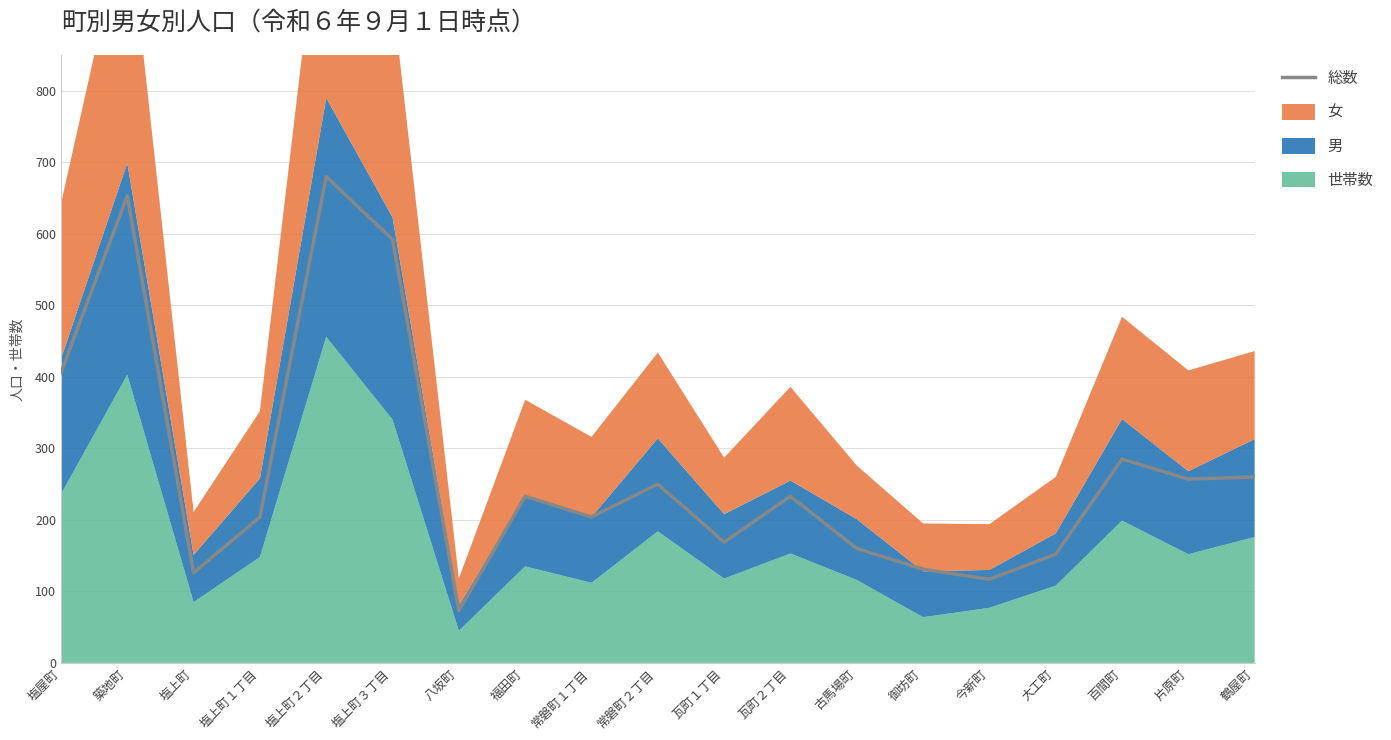

What is the difference between the second highest and second lowest values?

536